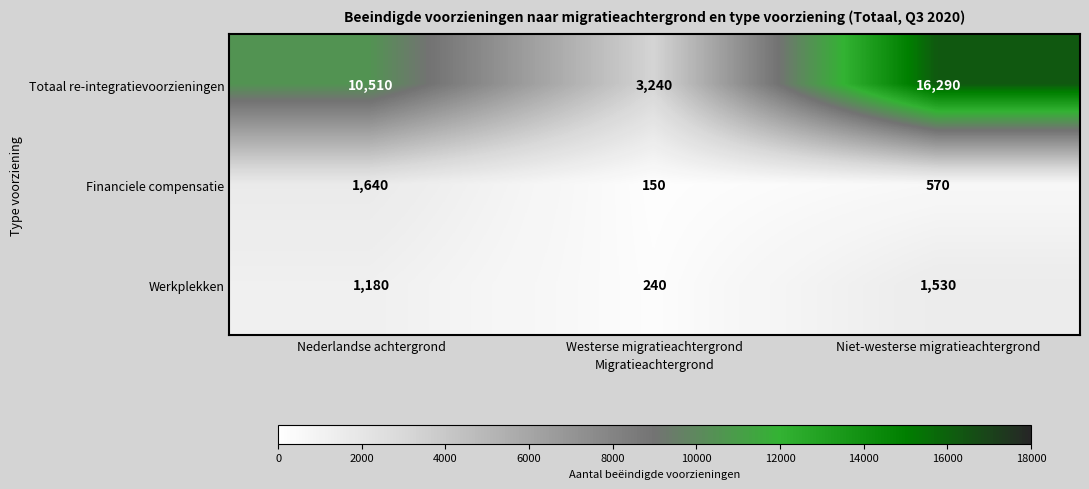

At how many categories does at least one series exceed 8561?

2